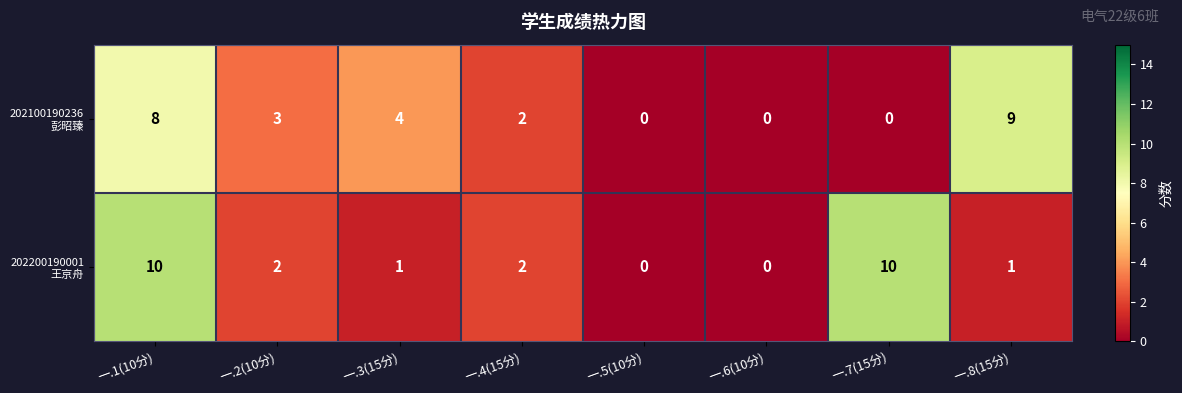

What is the total value across all series at 一.8(15分)?

10